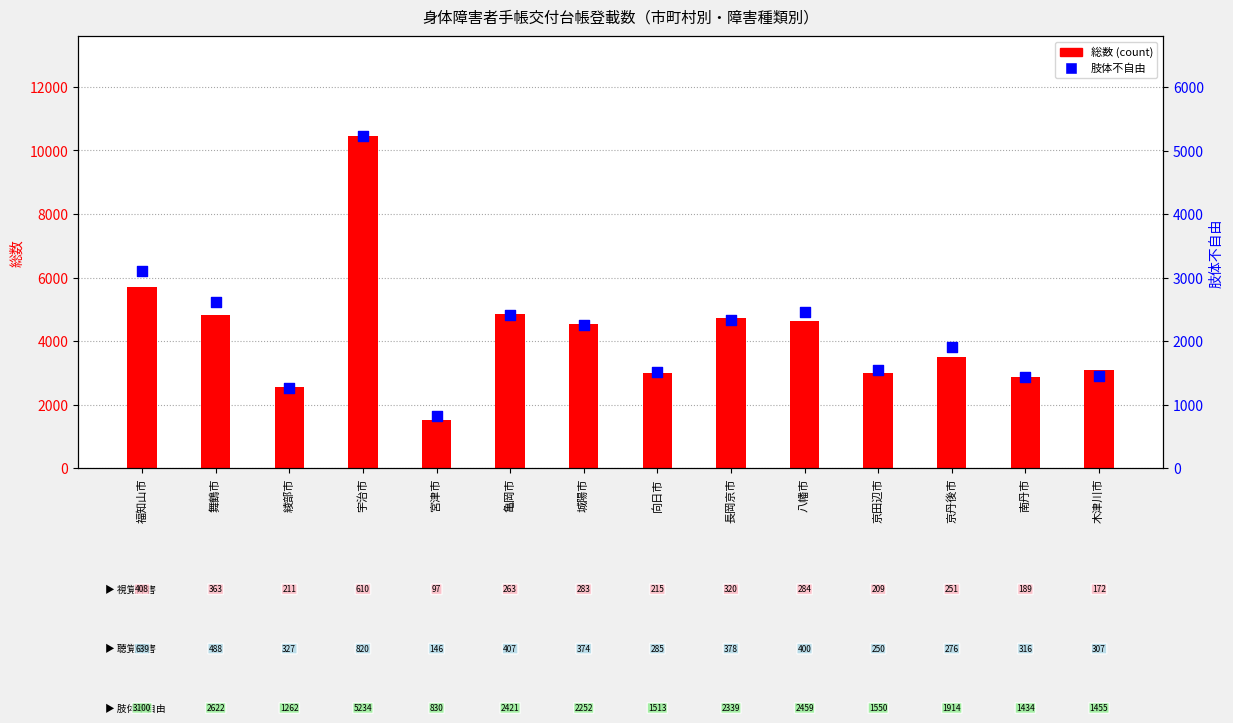

Which series contains the lowest Y value?

肢体不自由